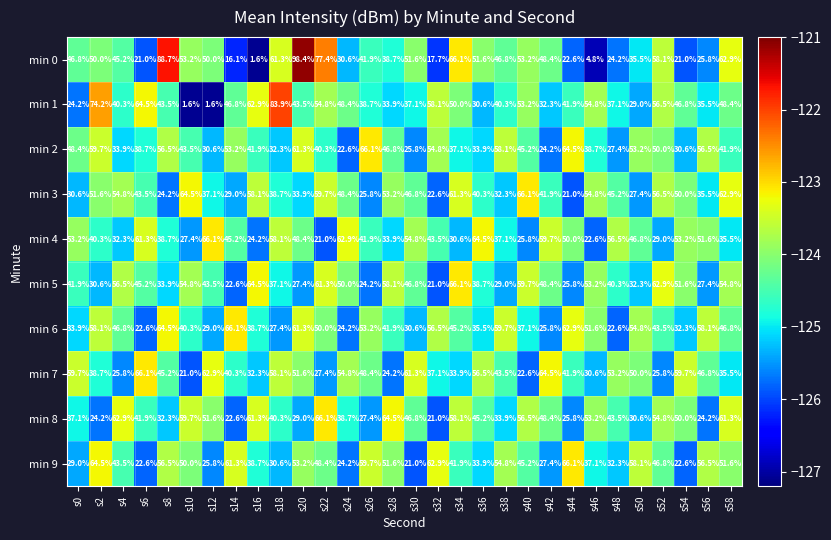

What is the total value across all series at s46?

401.4